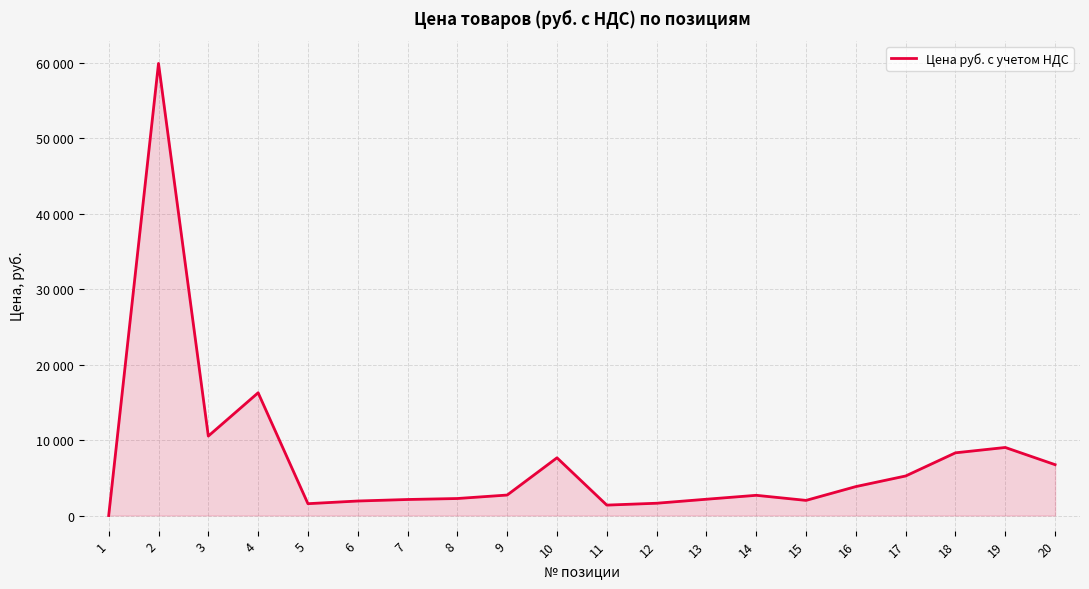

True or false: the data shows 1743.1 at 14.

False